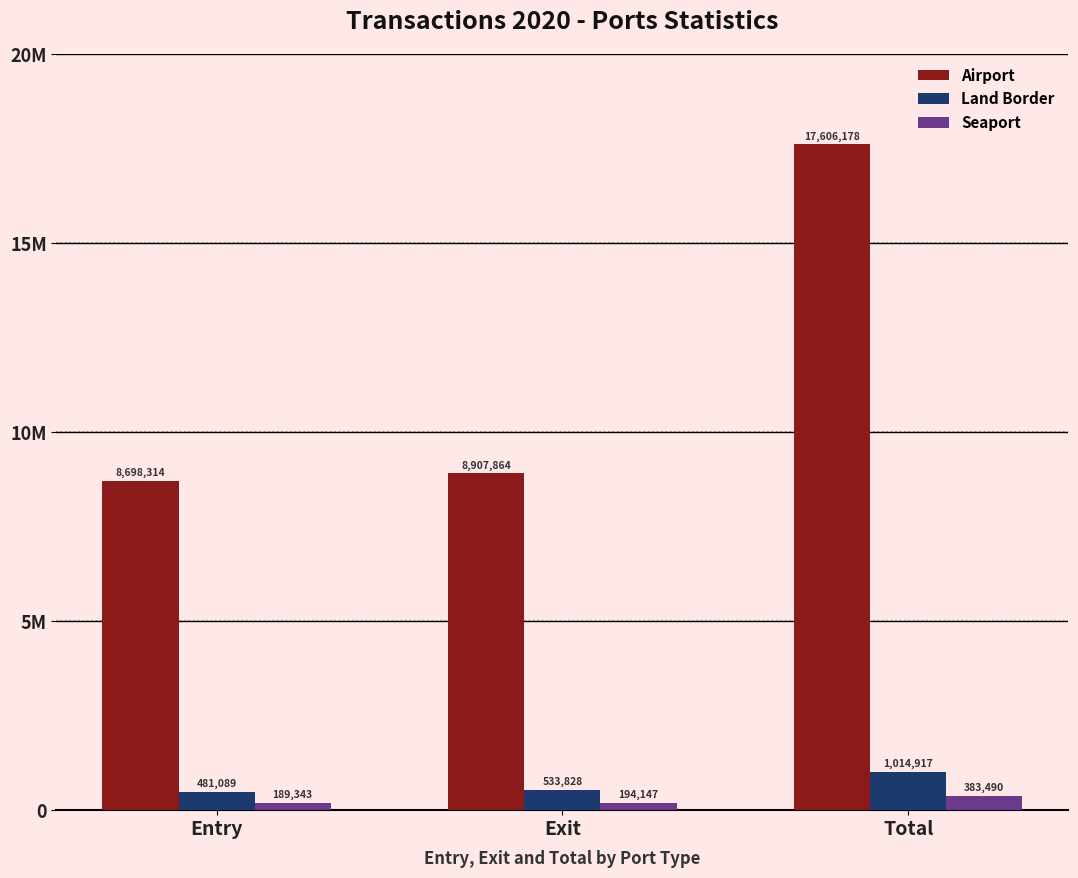

What are all the series names shown in the legend?

Airport, Land Border, Seaport